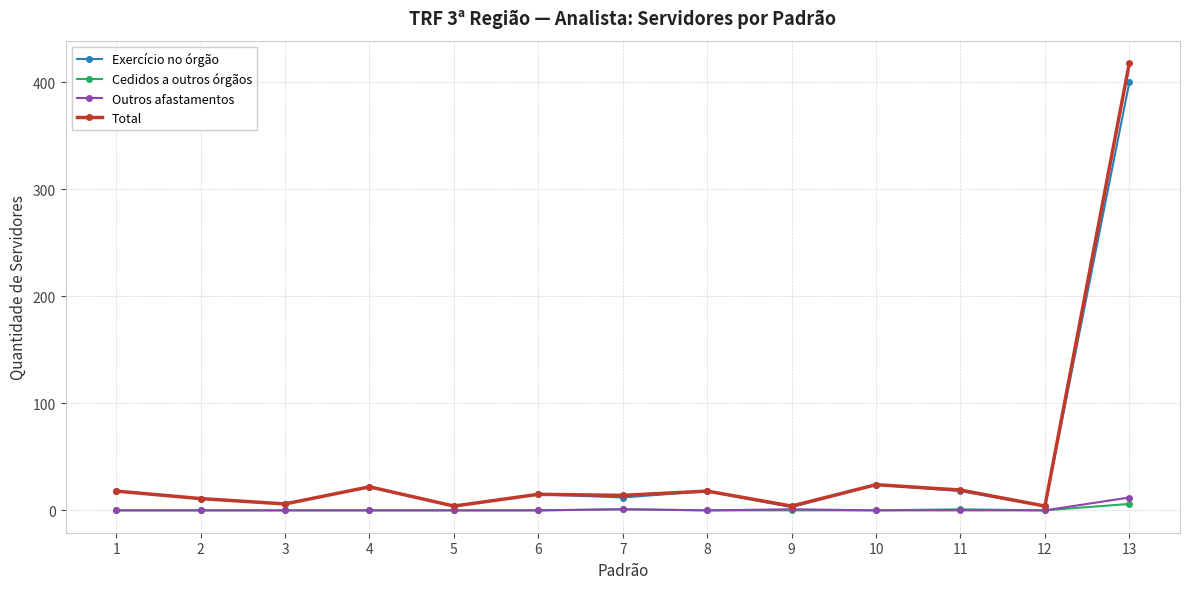

Which series has the largest range (max minus min)?

Total